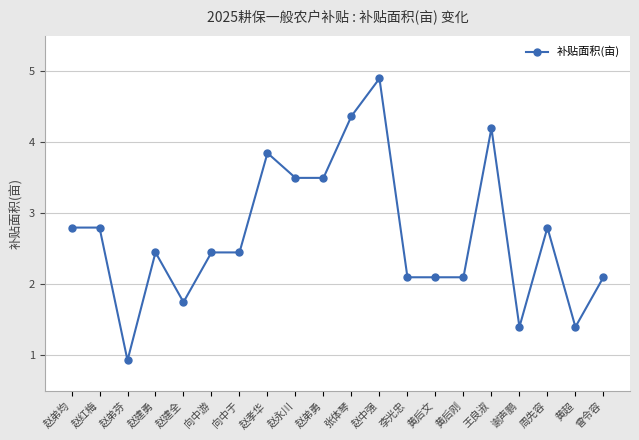

Which category has the lowest value across all series?

赵弟芬